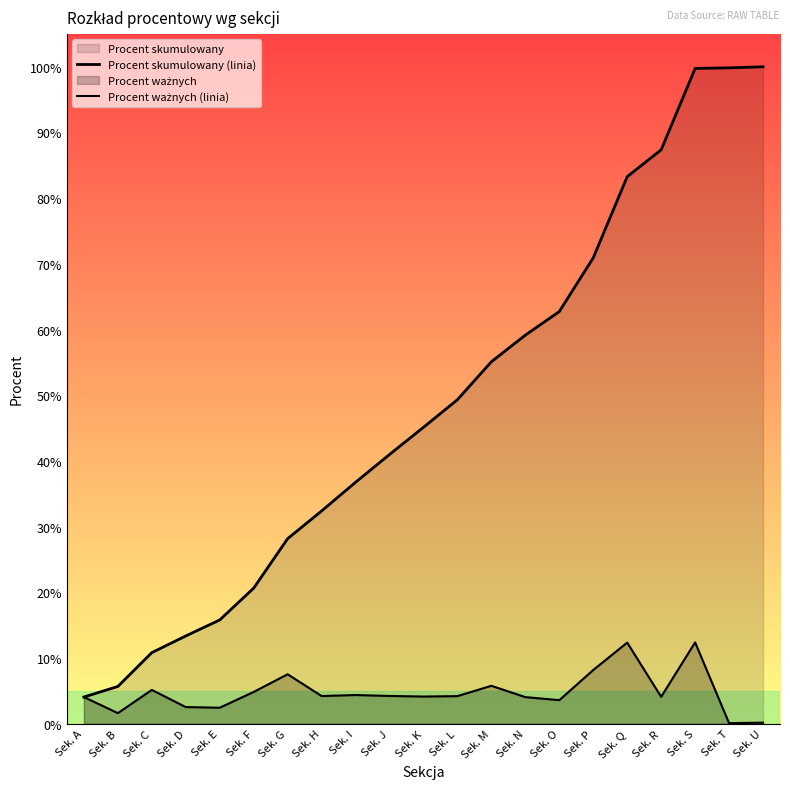

How many series are shown in this chart?

2